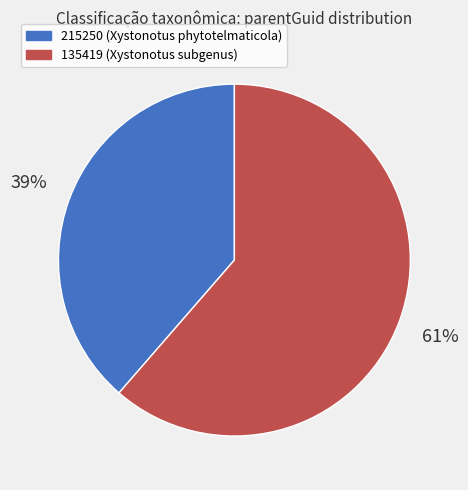

Rank the categories by value from highest to lowest.

135419, 215250